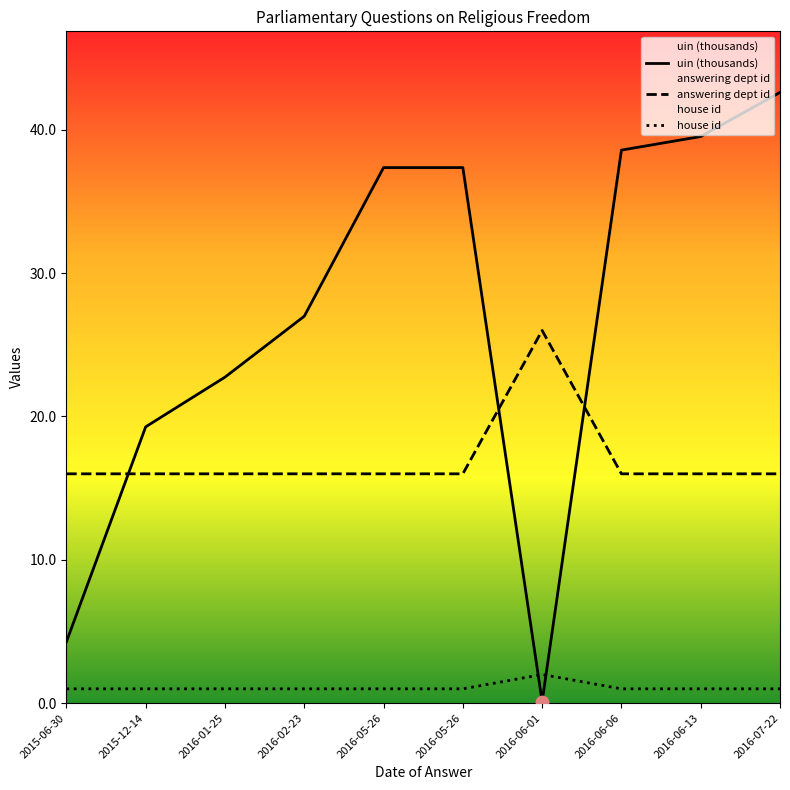

At which category is the sum across all series the highest?

2016-07-22